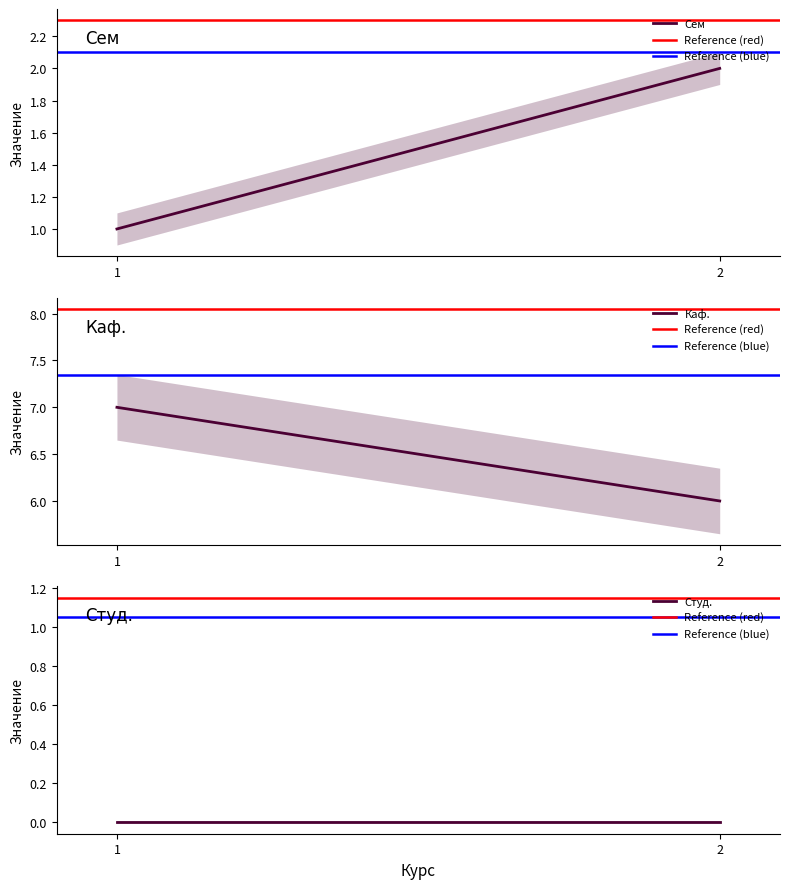

What is the difference between the Сем values at 1 and 2?

1.0